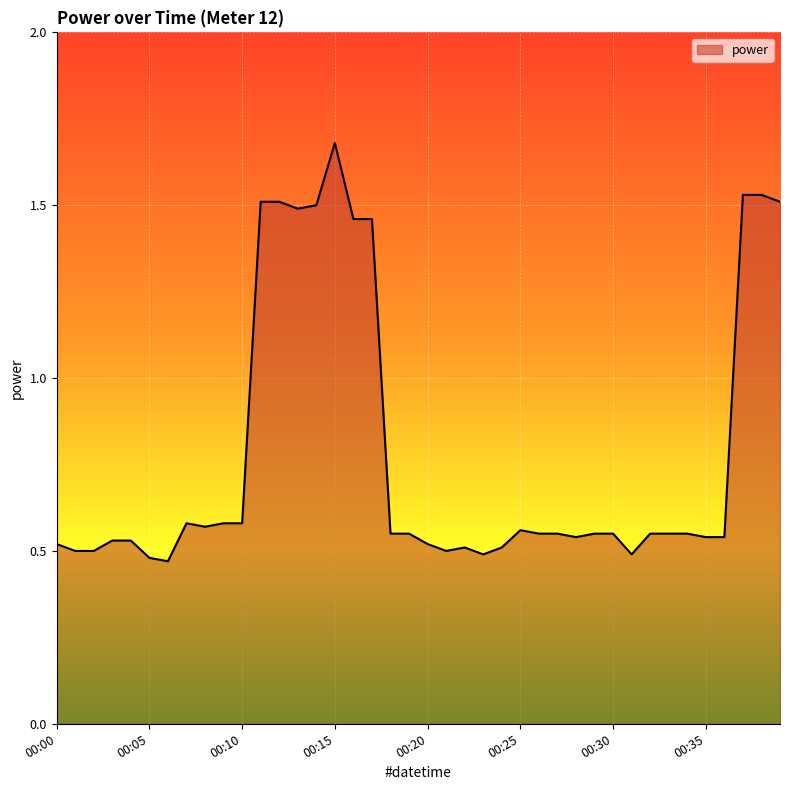

What is the difference between the maximum and minimum values?

1.2